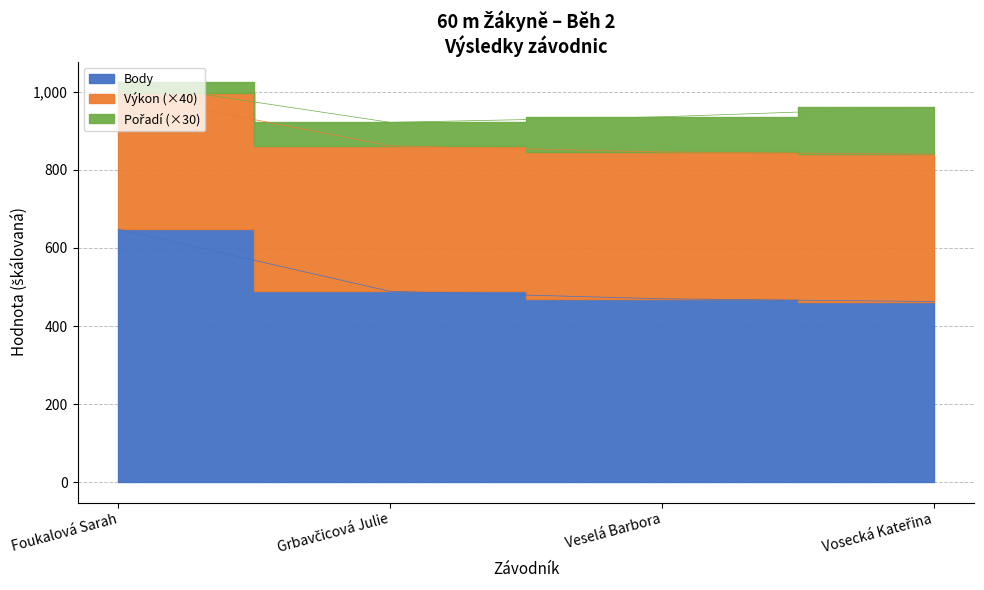

Where does the Výkon series first go above 489?

Foukalová Sarah